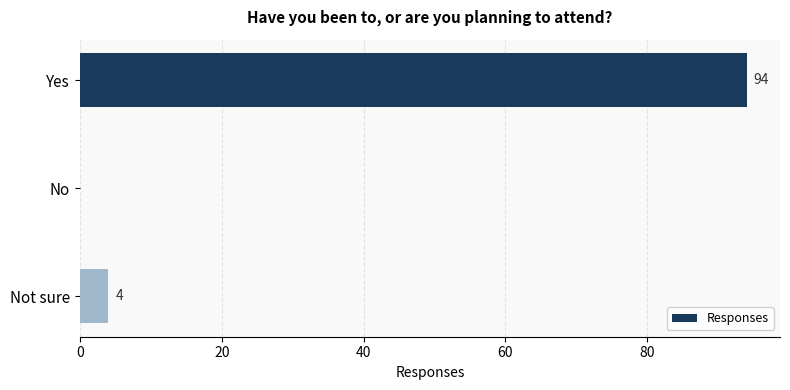

Count the number of categories in the chart.

3